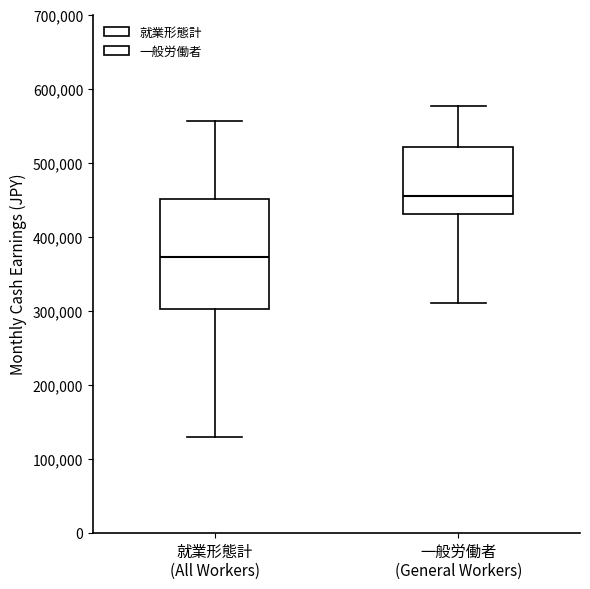

Reading left to right, transcribe this box plot: for each box, give where its median line is, the range the box spans, and where its two whiskers end, as read against the y-axis. The values are not printed on the chart, so give them approximately, as read against the axis.

就業形態計 (All Workers): median 370000, box 300000 to 450000, whiskers 130000 to 560000
一般労働者 (General Workers): median 460000, box 430000 to 520000, whiskers 310000 to 580000